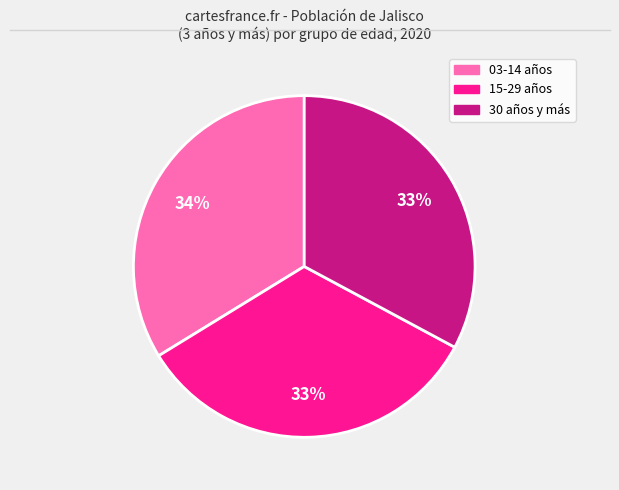

To the nearest percent, what percentage of the pie is 30 años y más?

33%